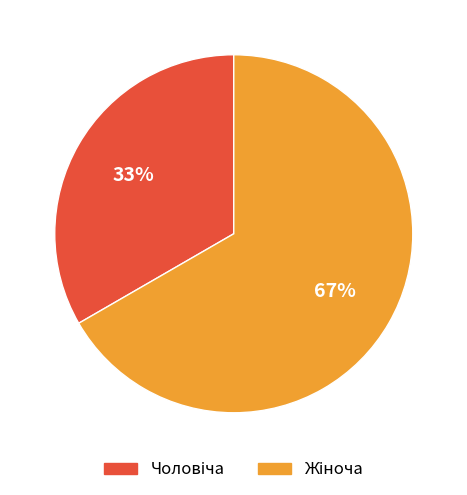

To the nearest percent, what is the average slice percentage?

50%